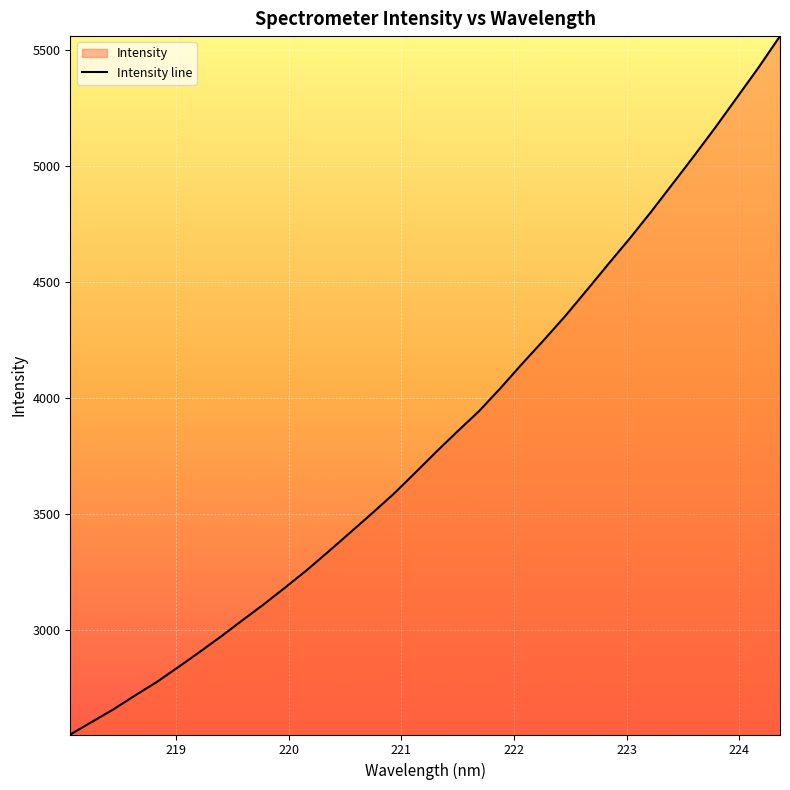

What is the difference between the maximum and minimum values?

3008.6